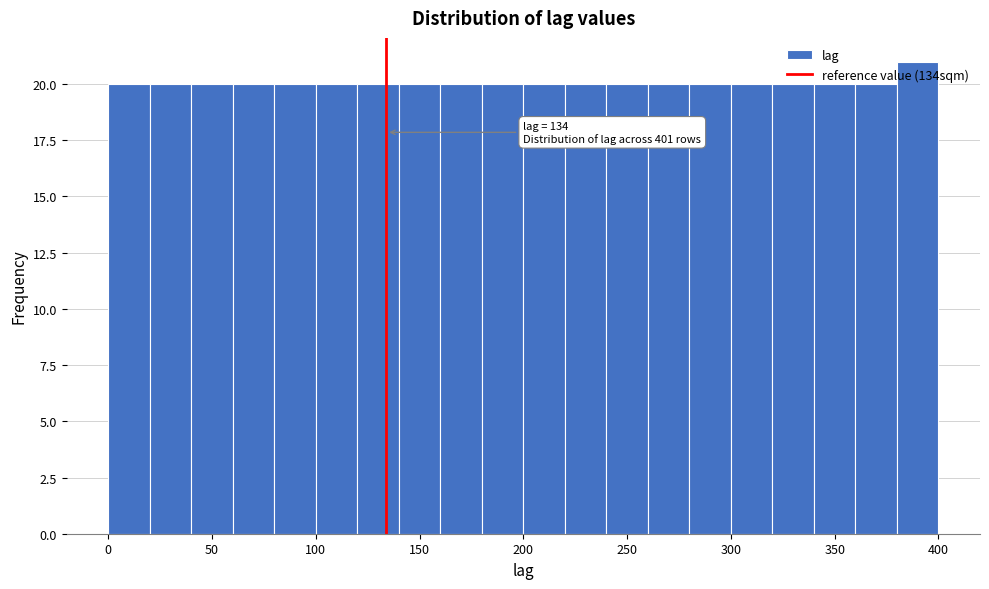

Over which range of the x-axis is the bar tallest?

380 to 400